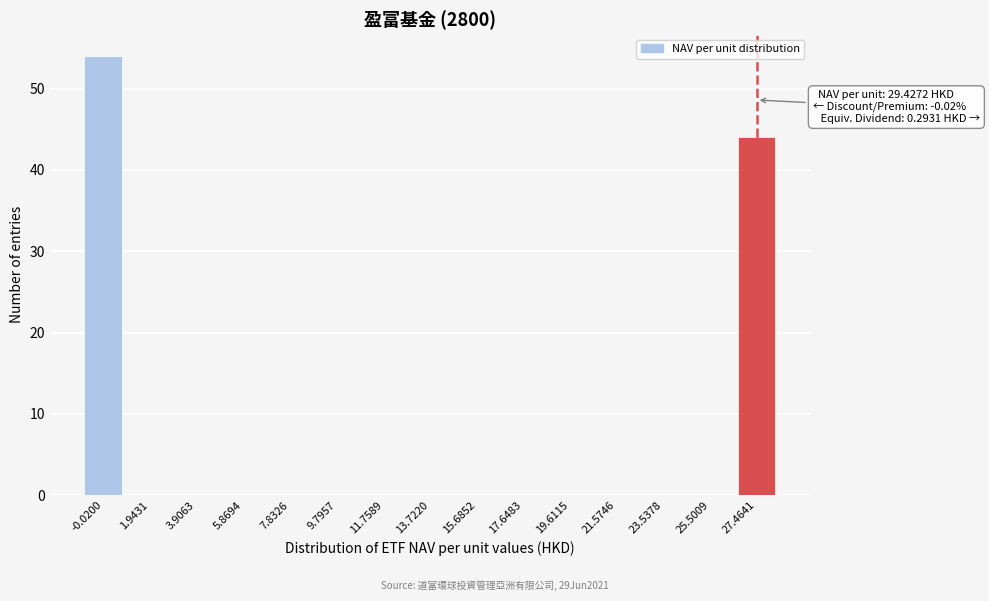

Reading left to right, extract all data points from this chart.

-0.0200=54	1.9431=0	3.9063=0	5.8694=0	7.8326=0	9.7957=0	11.7589=0	13.7220=0	15.6852=0	17.6483=0	19.6115=0	21.5746=0	23.5378=0	25.5009=0	27.4641=44